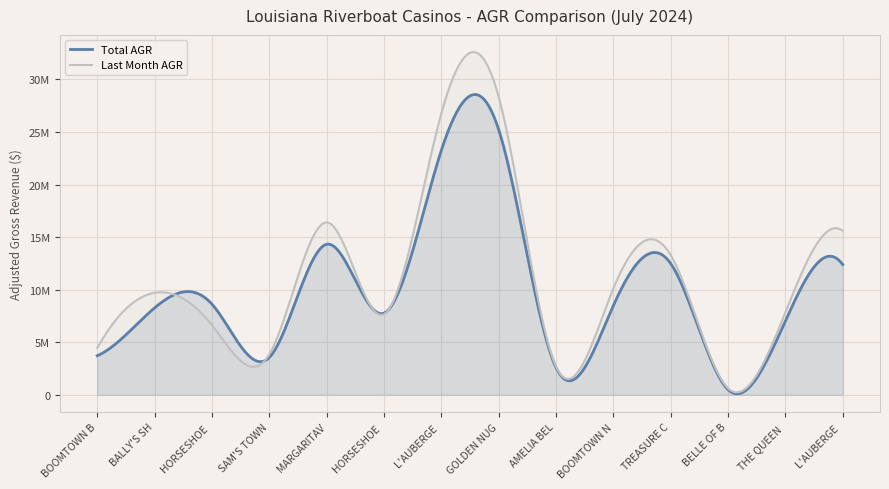

Which series has the largest total across all categories?

Last Month AGR